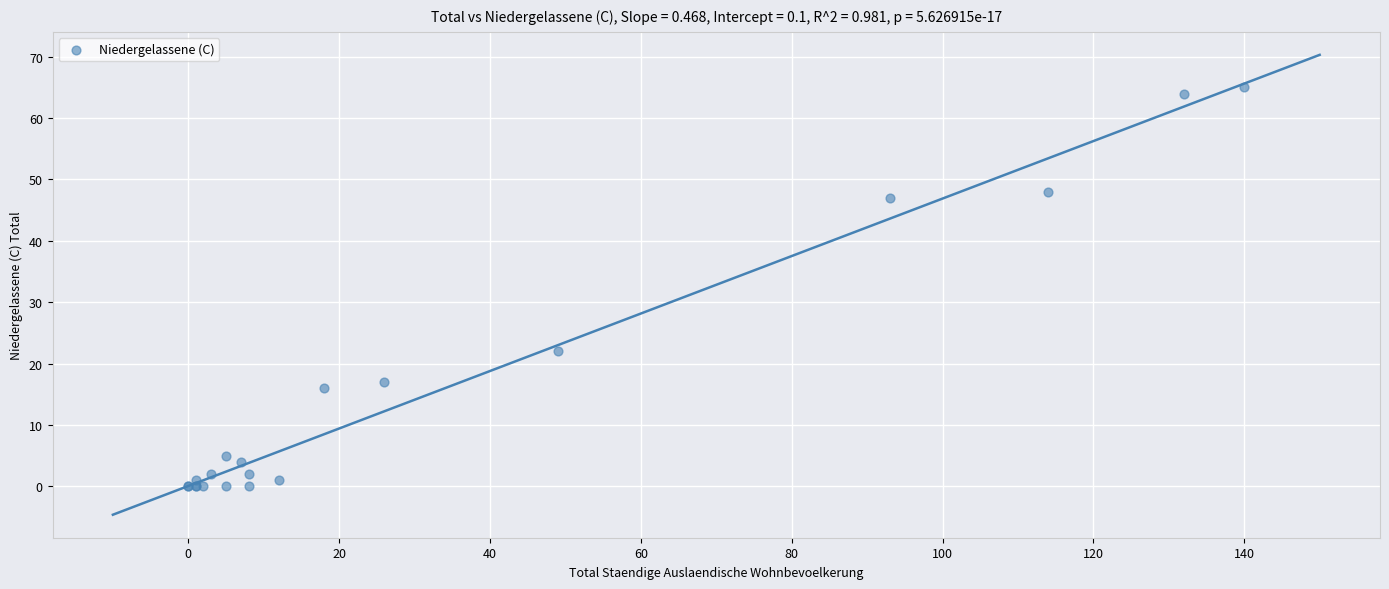

What Y value in the scatter plot is closest to 32?

22